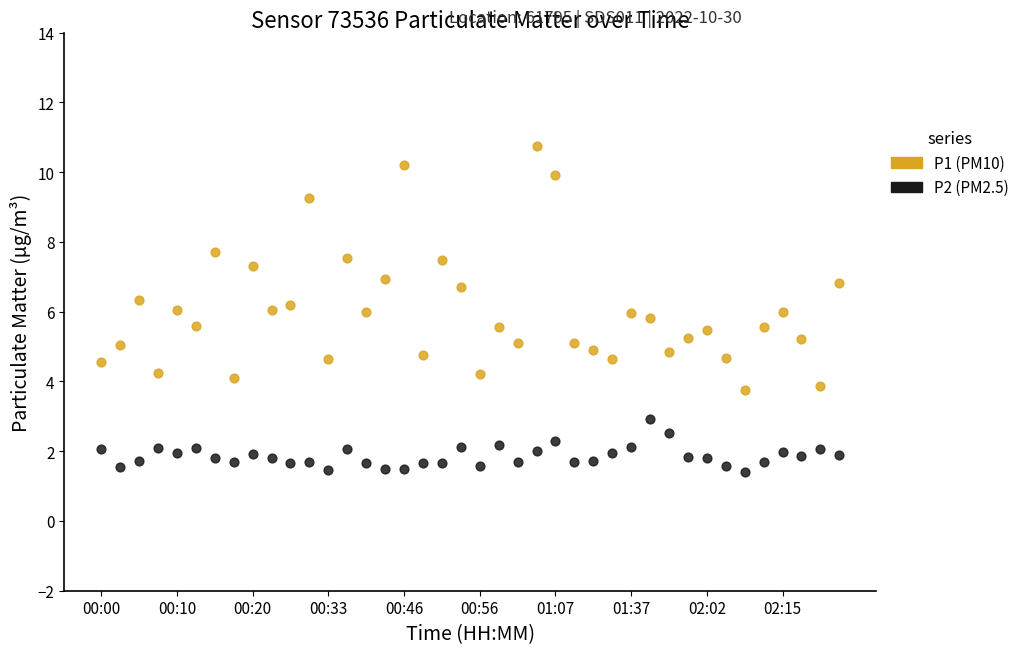

Which series reaches the minimum Y coordinate?

P2 (PM2.5)